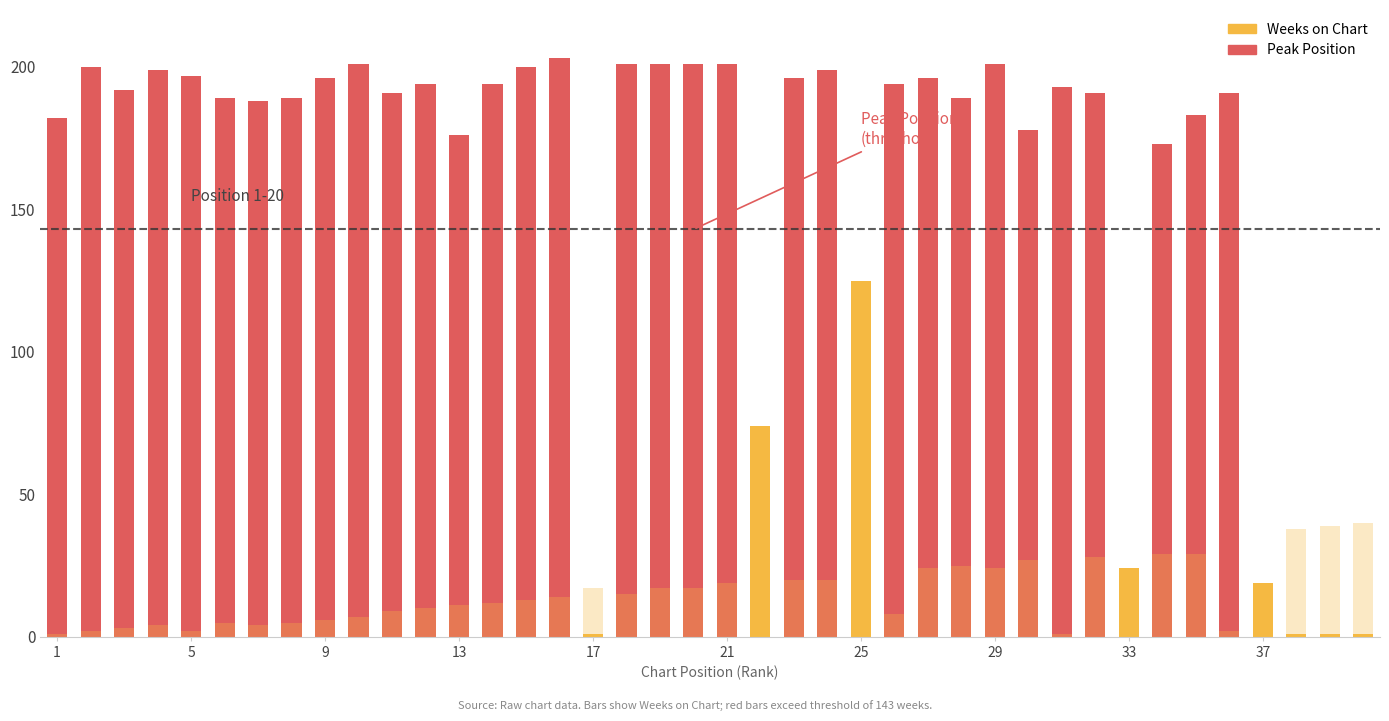

What is the sum of all Peak Position values?

555